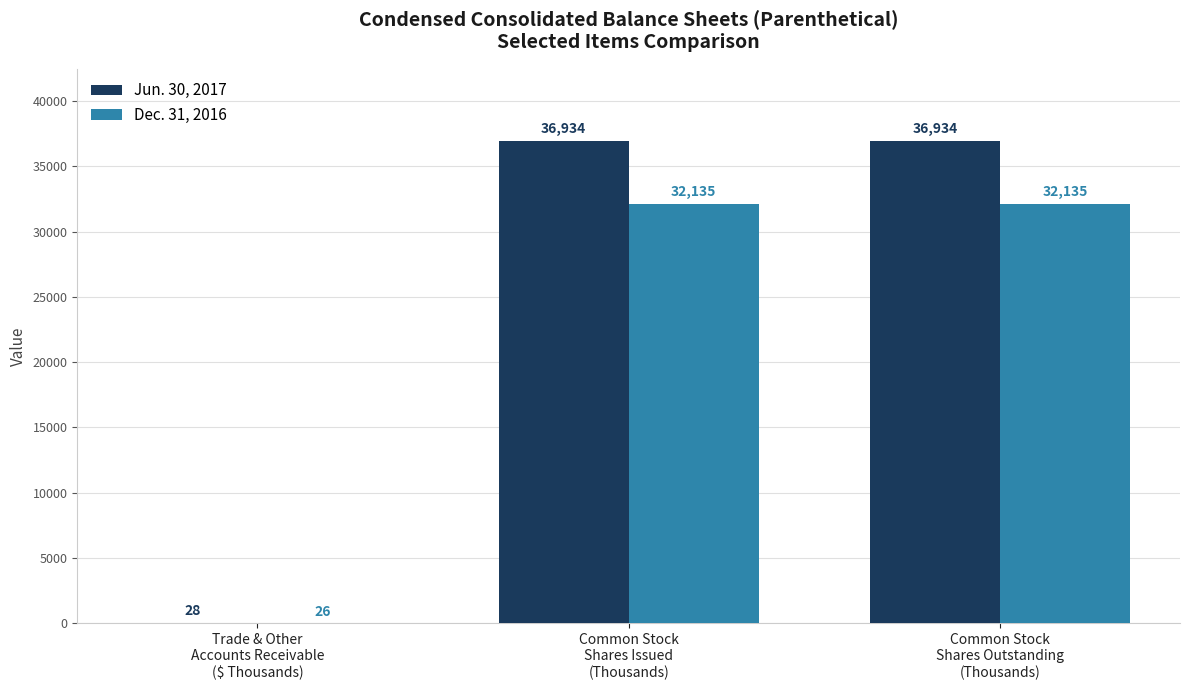

Count the Jun. 30, 2017 values in the range 28 to 36934.

3